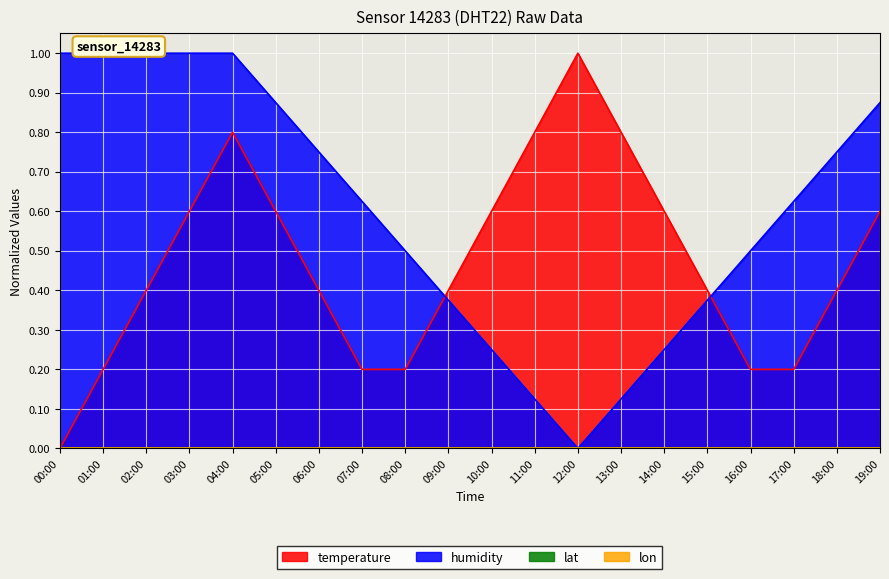

What is the label of the 5th point from the left?

04:00